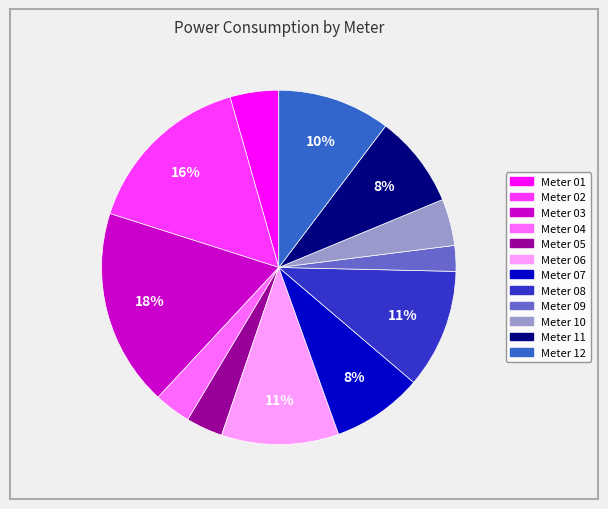

Is there any slice that represents more than half of the pie?

No